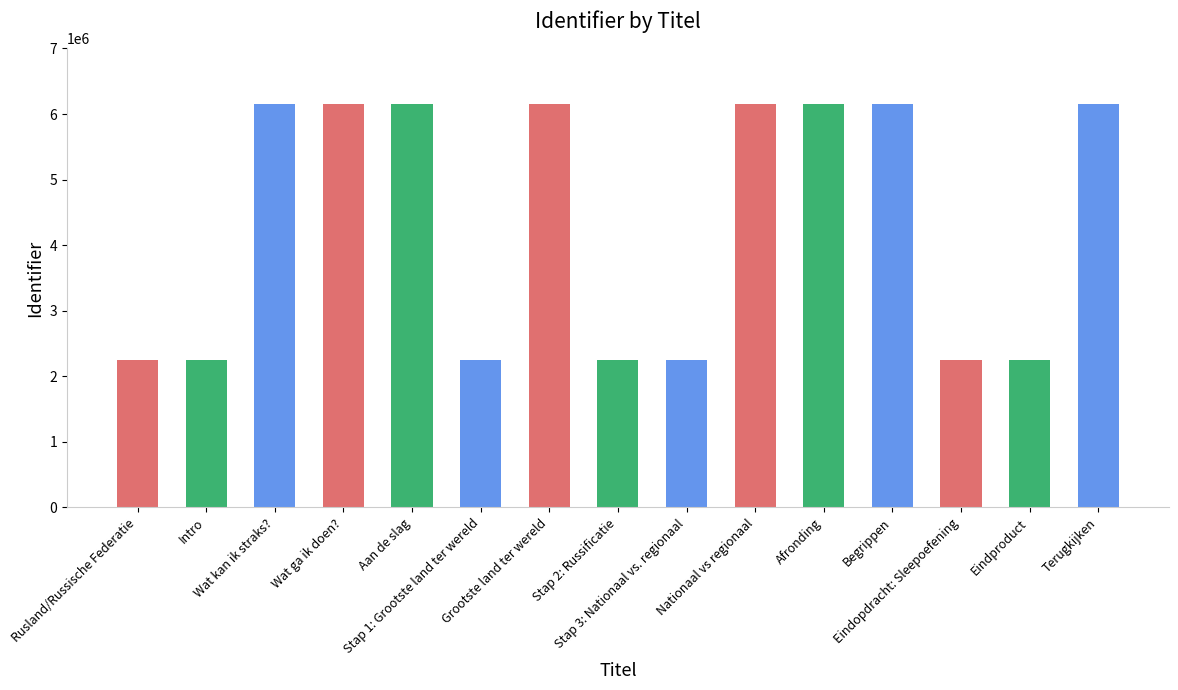

Read the value at Aan de slag.

6147840